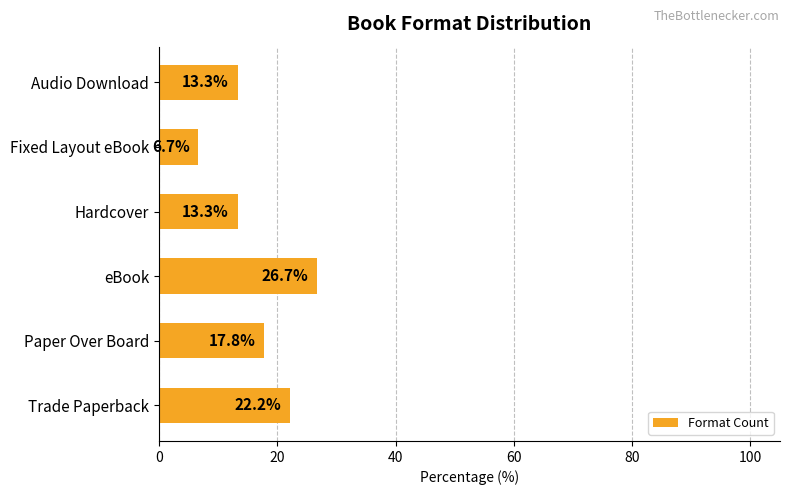

What is the smallest value displayed?

6.7